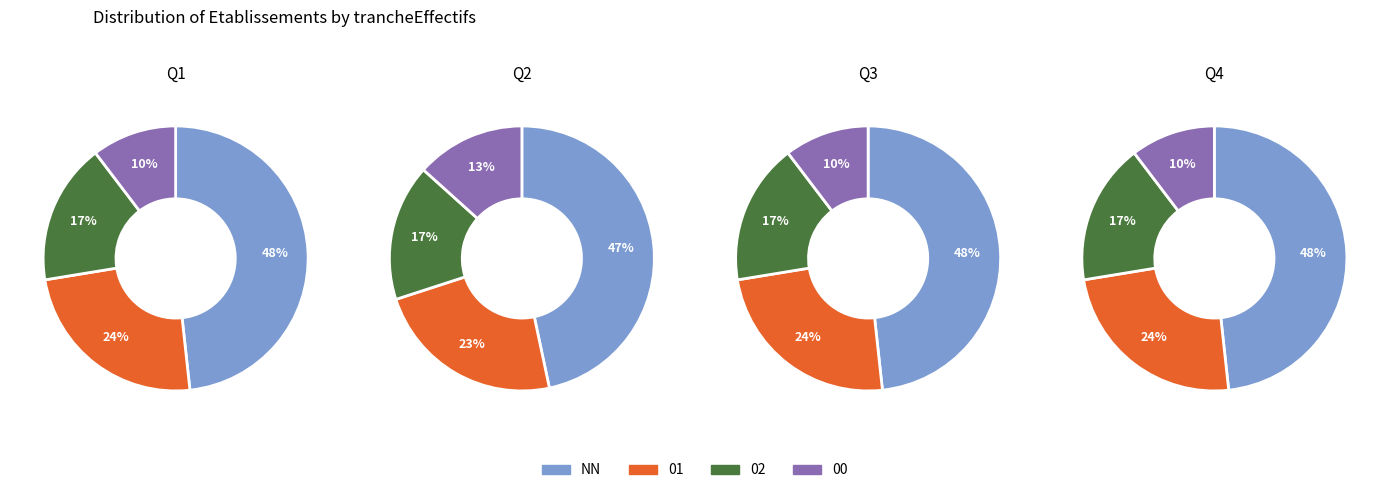

Combined, do 0 and 1 account for over 50%?

No